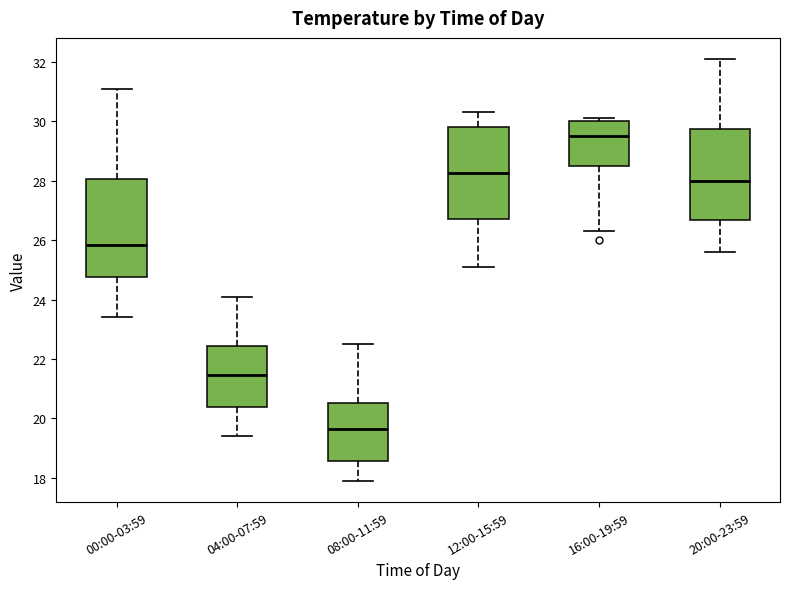

Reading left to right, transcribe this box plot: for each box, give where its median line is, the range the box spans, and where its two whiskers end, as read against the y-axis. The values are not printed on the chart, so give them approximately, as read against the axis.

00:00-03:59: median 25.8, box 24.8 to 28.0, whiskers 23.4 to 31.2
04:00-07:59: median 21.4, box 20.4 to 22.4, whiskers 19.4 to 24.2
08:00-11:59: median 19.6, box 18.6 to 20.6, whiskers 18.0 to 22.6
12:00-15:59: median 28.2, box 26.8 to 29.8, whiskers 25.2 to 30.4
16:00-19:59: median 29.6, box 28.6 to 30.0, whiskers 26.4 to 30.2
20:00-23:59: median 28.0, box 26.6 to 29.8, whiskers 25.6 to 32.2